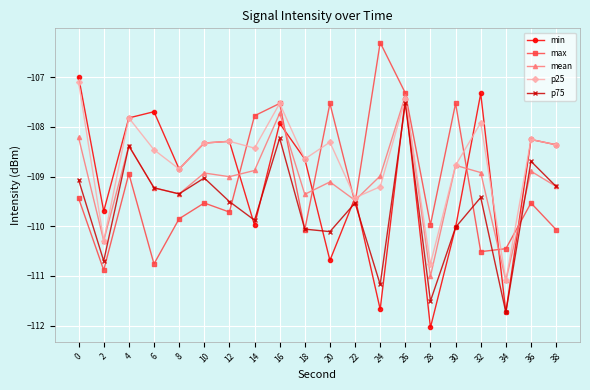

What are all the series names shown in the legend?

min, max, mean, p25, p75